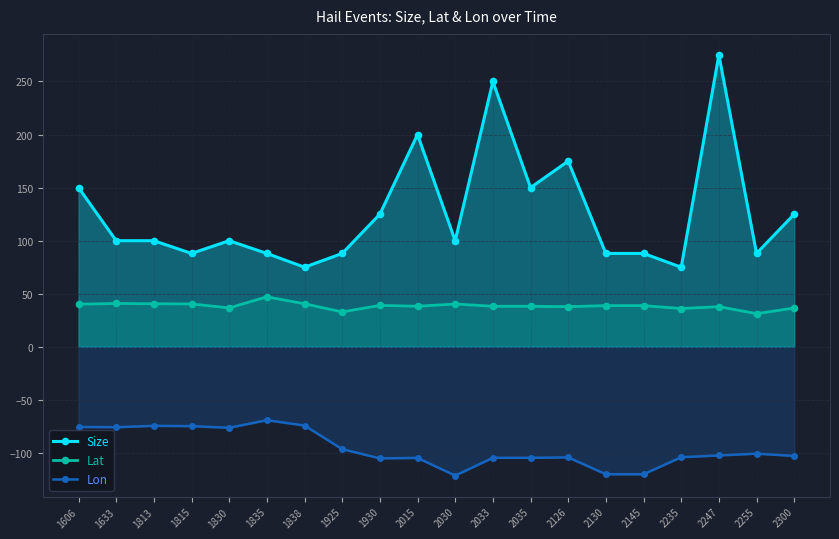

True or false: Lon has a value of -39.4 at 1930.

False